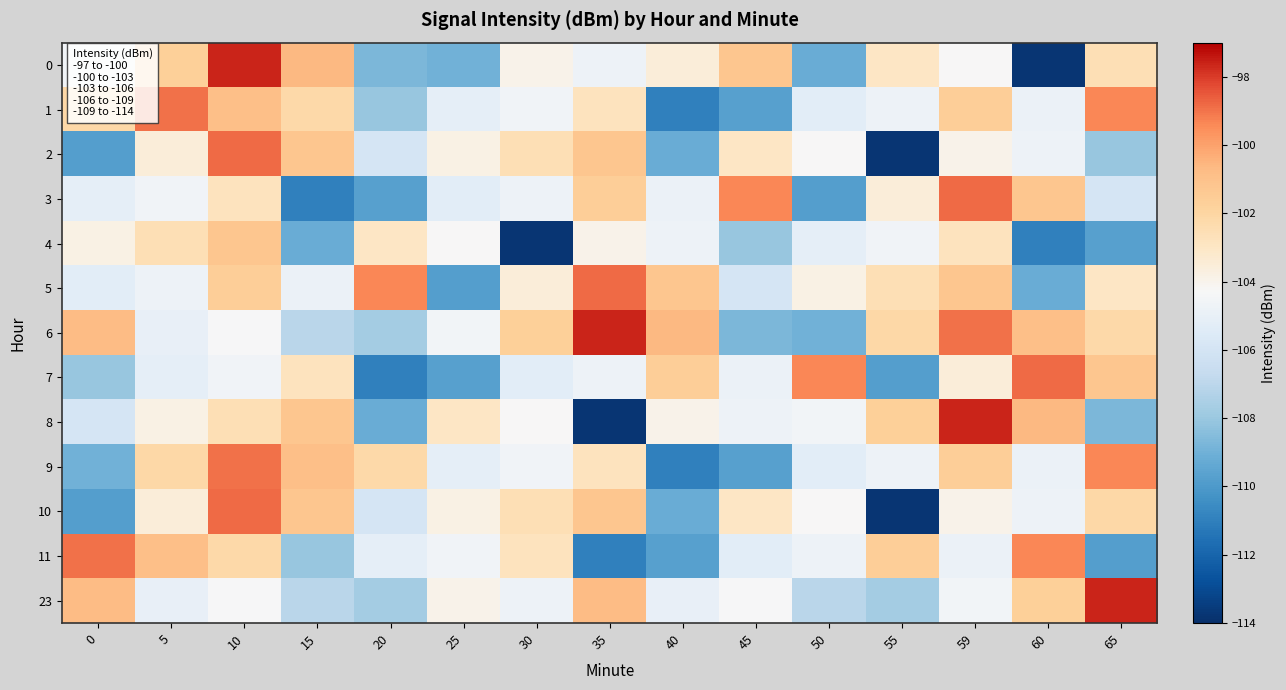

Reading right to left, what are all the values shown in this chart?

0: 65=-102.6	60=-113.8	59=-104.3	55=-103.0	50=-109.2	45=-101.2	40=-103.6	35=-104.7	30=-103.9	25=-109.0	20=-108.7	15=-100.6	10=-97.6	5=-101.7	0=-104.5
1: 65=-99.3	60=-104.8	59=-101.6	55=-104.8	50=-105.3	45=-109.7	40=-111.0	35=-102.8	30=-104.6	25=-105.1	20=-108.0	15=-102.2	10=-100.9	5=-98.9	0=-102.1
2: 65=-108.0	60=-104.7	59=-103.9	55=-113.8	50=-104.3	45=-103.0	40=-109.2	35=-101.2	30=-102.6	25=-103.8	20=-105.9	15=-101.2	10=-98.8	5=-103.6	0=-109.8
3: 65=-105.9	60=-101.2	59=-98.8	55=-103.6	50=-109.8	45=-99.3	40=-104.8	35=-101.6	30=-104.8	25=-105.3	20=-109.7	15=-111.0	10=-102.8	5=-104.6	0=-105.1
4: 65=-109.7	60=-111.0	59=-102.8	55=-104.6	50=-105.1	45=-108.0	40=-104.7	35=-103.9	30=-113.8	25=-104.3	20=-103.0	15=-109.2	10=-101.2	5=-102.6	0=-103.8
5: 65=-103.0	60=-109.2	59=-101.2	55=-102.6	50=-103.8	45=-105.9	40=-101.2	35=-98.8	30=-103.6	25=-109.8	20=-99.3	15=-104.8	10=-101.6	5=-104.8	0=-105.3
6: 65=-102.2	60=-100.9	59=-98.9	55=-102.1	50=-109.0	45=-108.7	40=-100.6	35=-97.6	30=-101.7	25=-104.5	20=-107.7	15=-107.0	10=-104.3	5=-105.0	0=-100.8
7: 65=-101.2	60=-98.8	59=-103.6	55=-109.8	50=-99.3	45=-104.8	40=-101.6	35=-104.8	30=-105.3	25=-109.7	20=-111.0	15=-102.8	10=-104.6	5=-105.1	0=-108.0
8: 65=-108.7	60=-100.6	59=-97.6	55=-101.7	50=-104.5	45=-104.7	40=-103.9	35=-113.8	30=-104.3	25=-103.0	20=-109.2	15=-101.2	10=-102.6	5=-103.8	0=-105.9
9: 65=-99.3	60=-104.8	59=-101.6	55=-104.8	50=-105.3	45=-109.7	40=-111.0	35=-102.8	30=-104.6	25=-105.1	20=-102.2	15=-100.9	10=-98.9	5=-102.1	0=-109.0
10: 65=-102.1	60=-104.7	59=-103.9	55=-113.8	50=-104.3	45=-103.0	40=-109.2	35=-101.2	30=-102.6	25=-103.8	20=-105.9	15=-101.2	10=-98.8	5=-103.6	0=-109.8
11: 65=-109.8	60=-99.3	59=-104.8	55=-101.6	50=-104.8	45=-105.3	40=-109.7	35=-111.0	30=-102.8	25=-104.6	20=-105.1	15=-108.0	10=-102.2	5=-100.9	0=-98.9
23: 65=-97.6	60=-101.7	59=-104.5	55=-107.7	50=-107.0	45=-104.3	40=-105.0	35=-100.8	30=-104.7	25=-103.9	20=-107.7	15=-107.0	10=-104.3	5=-105.0	0=-100.8